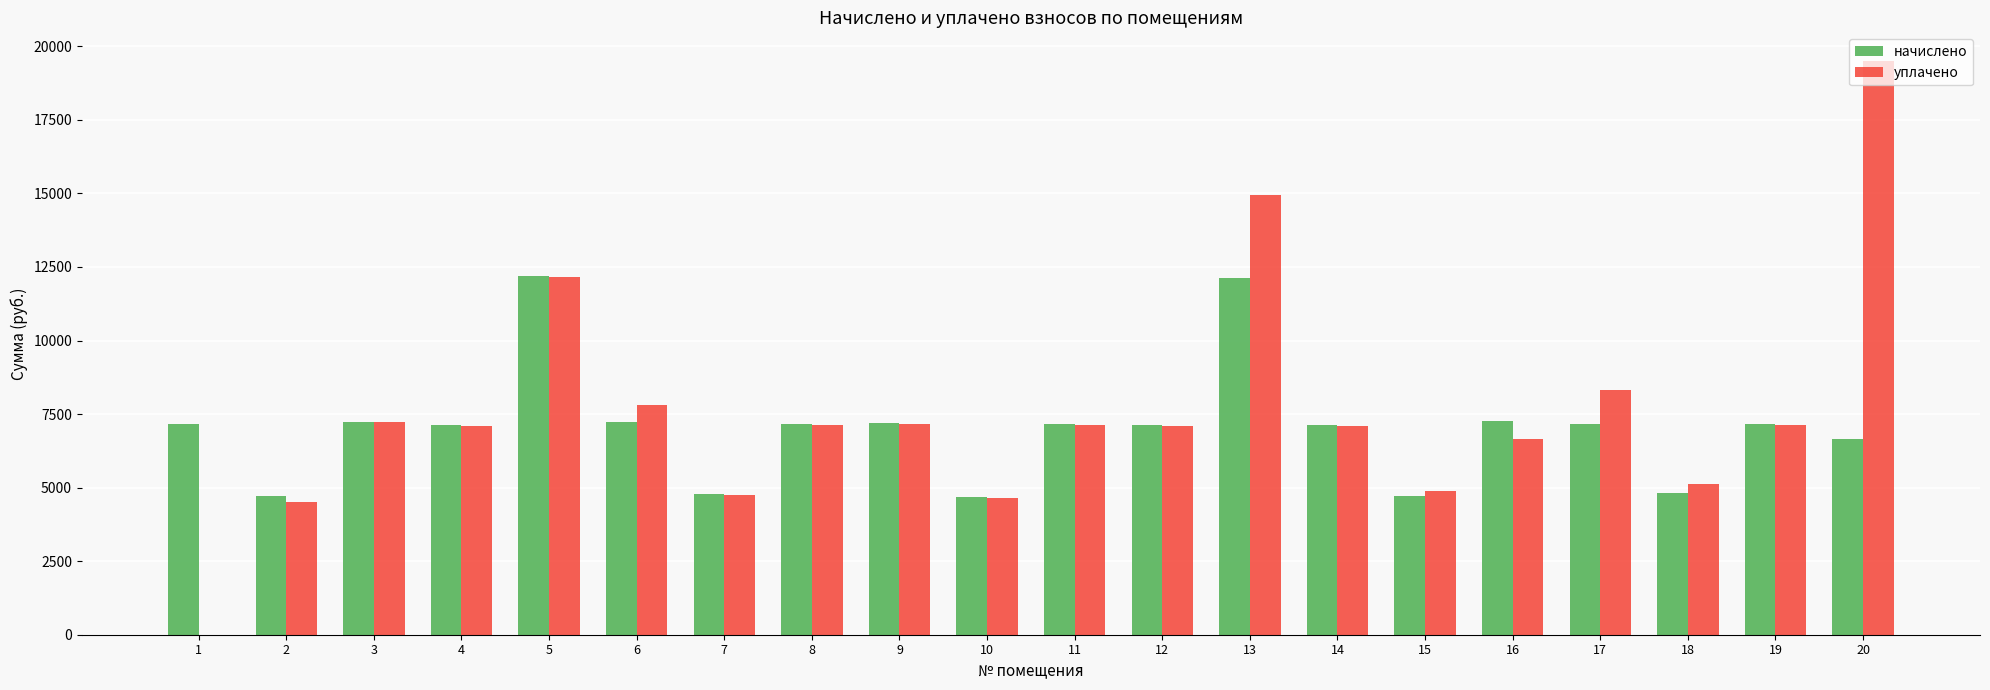

Are the bars horizontal?

No